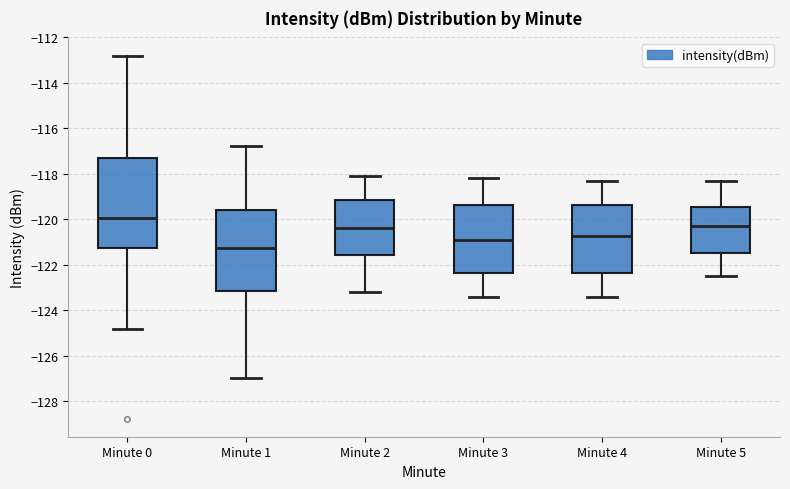

Where does the upper whisker of the box for Minute 1 end on the y-axis? The values are not printed on the chart, so give them approximately, as read against the axis.

-116.8